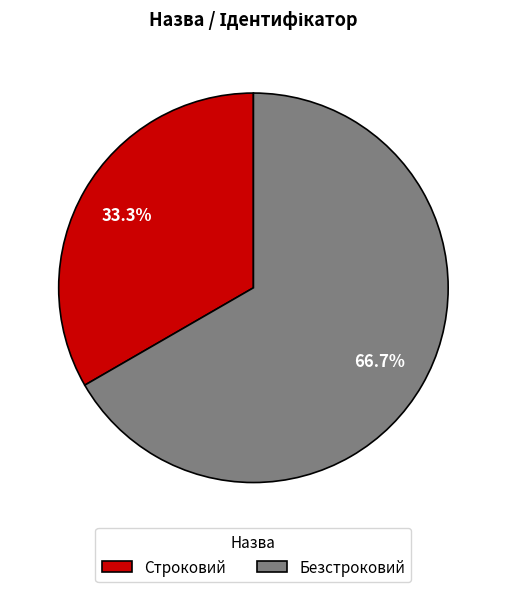

The Безстроковий slice represents 52% of the pie. True or false?

False